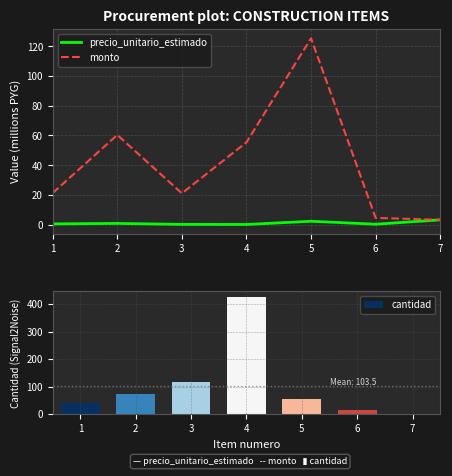

What is the difference between the second highest and minimum values in the cantidad series?

115.0